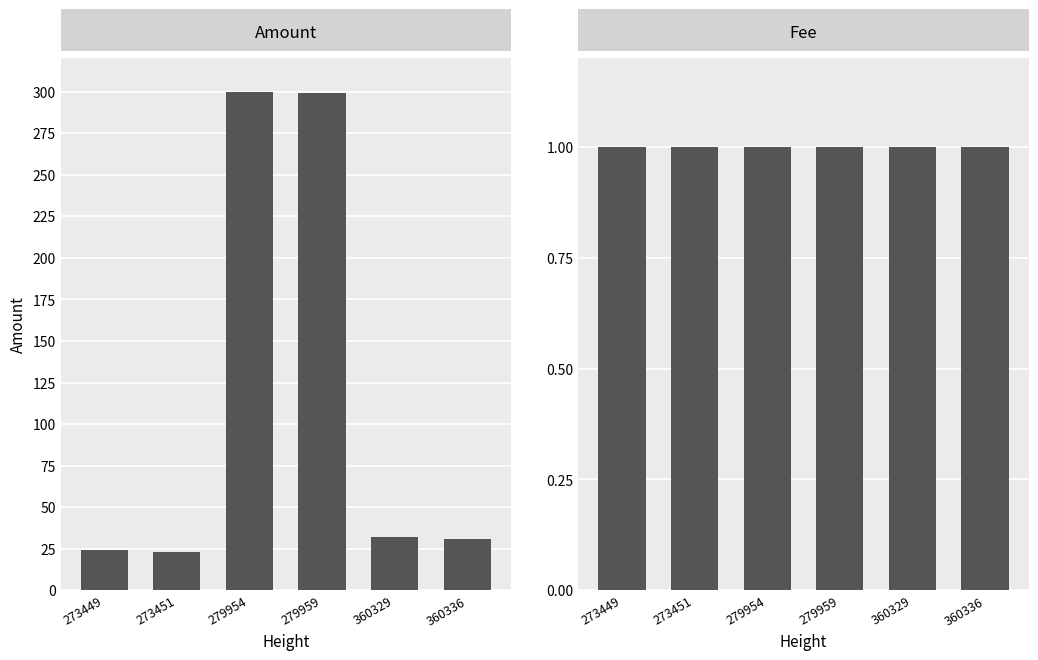

At which label is Fee closest to 1?

273449